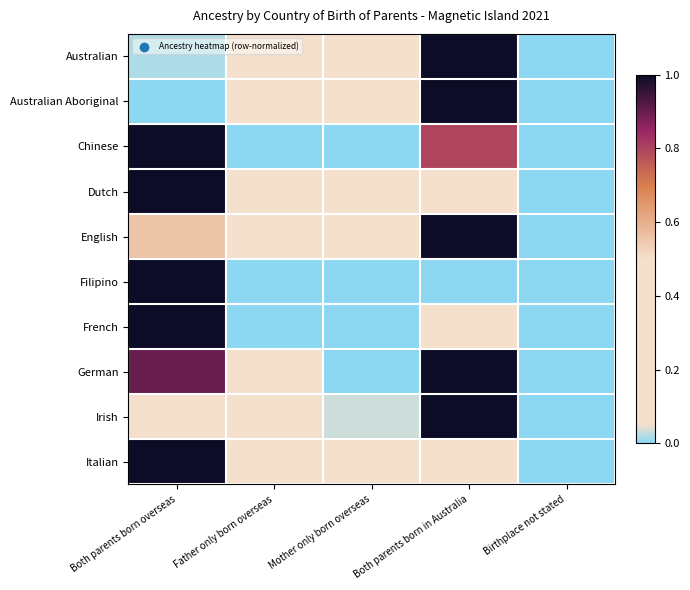

How many distinct data groups are displayed?

10